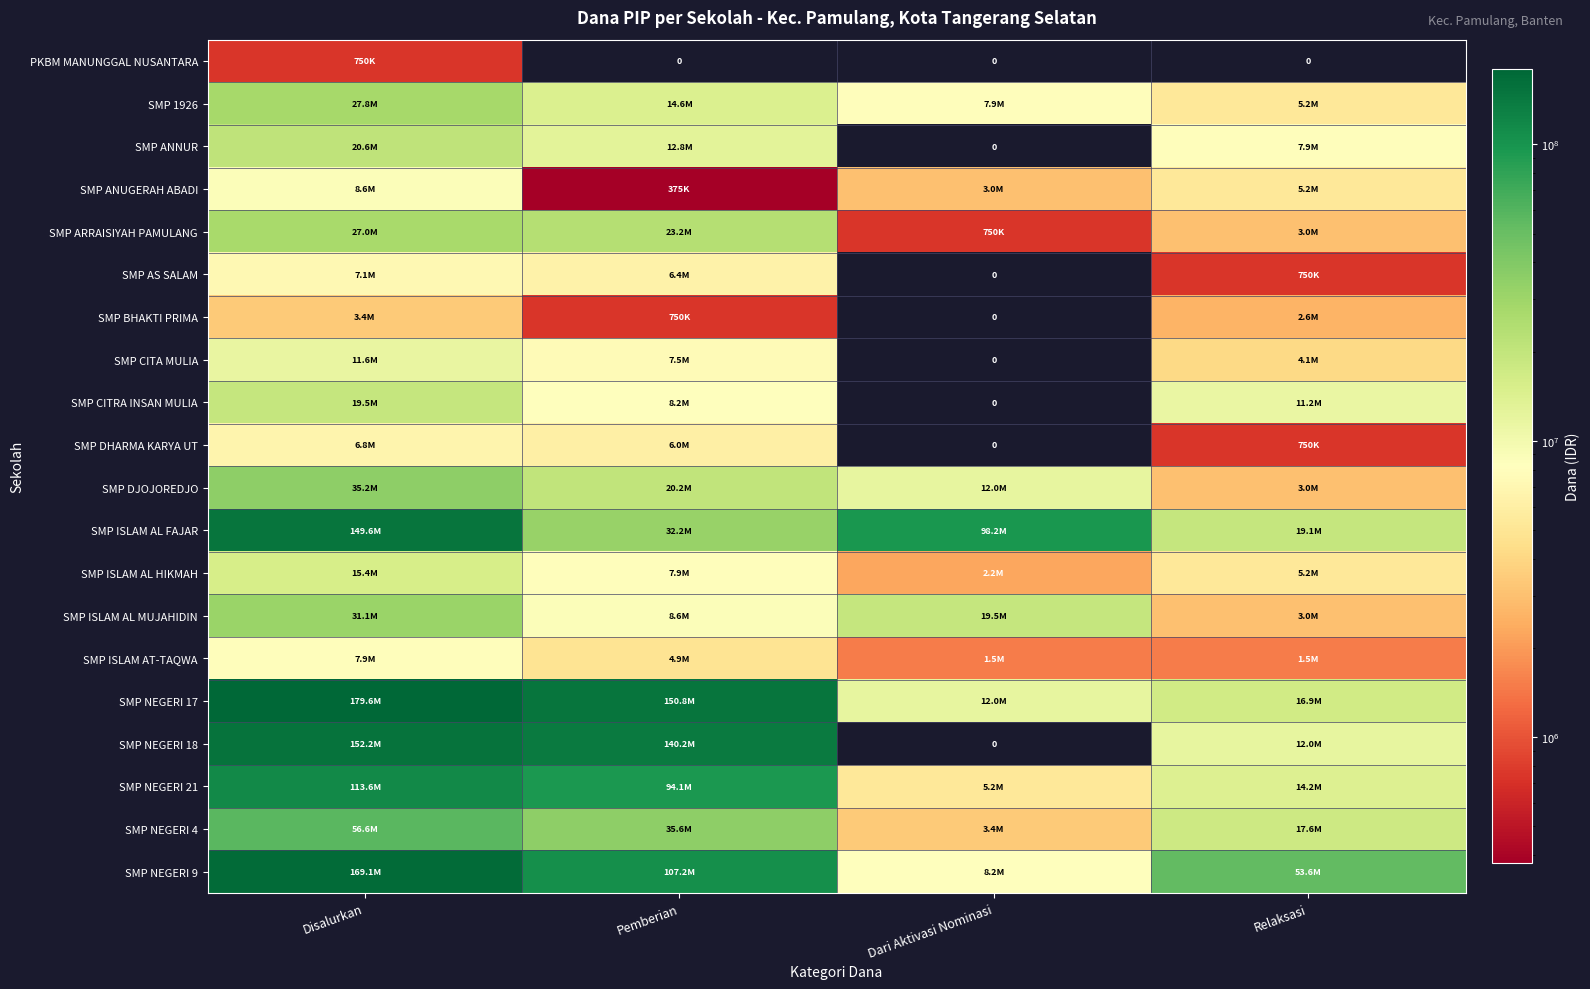

List the labels in order of SMP DJOJOREDJO value, largest first.

Disalurkan, Pemberian, Dari Aktivasi Nominasi, Relaksasi